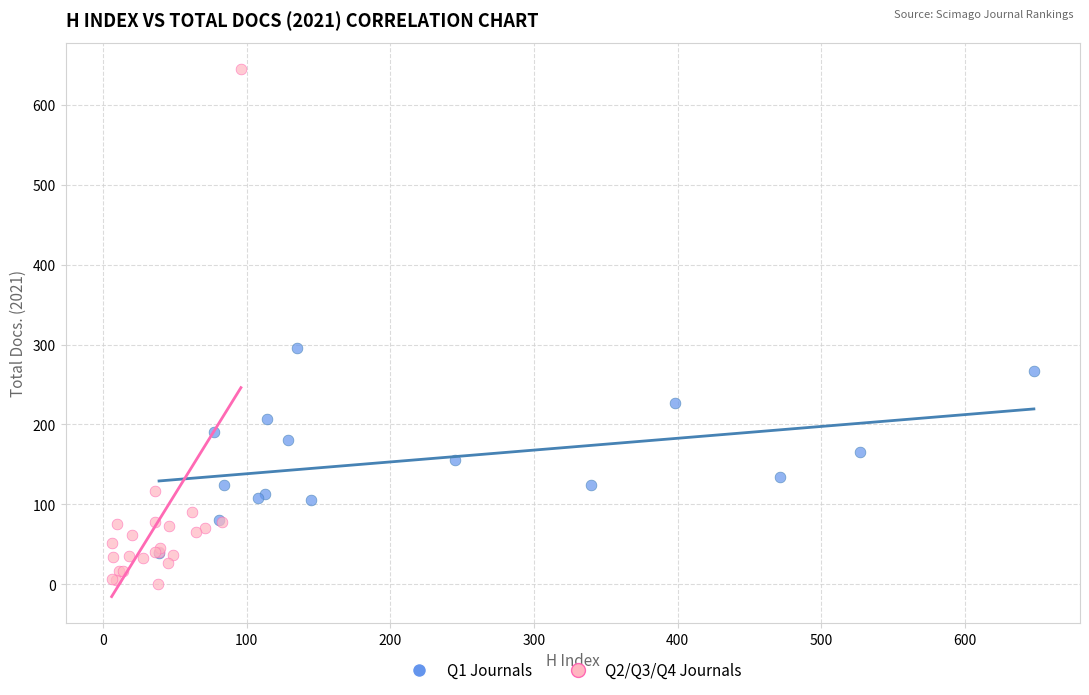

Which series has the largest Y range (max minus min)?

Q2/Q3/Q4 Journals